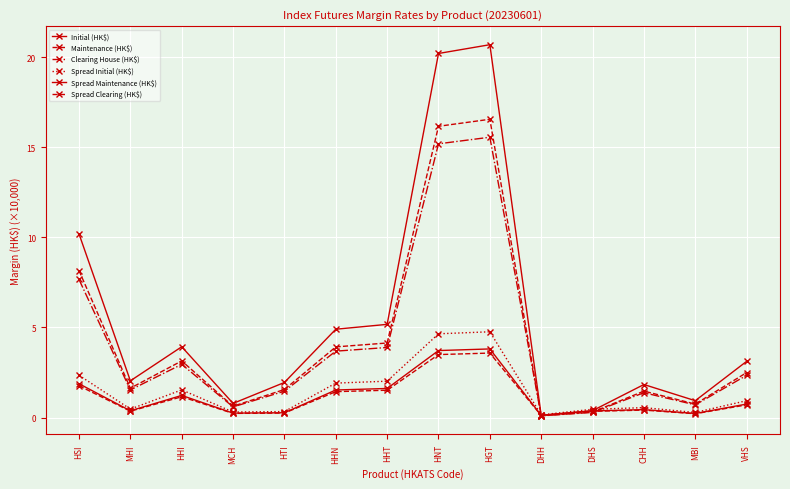

Does the chart display data point markers on the line(s)?

Yes